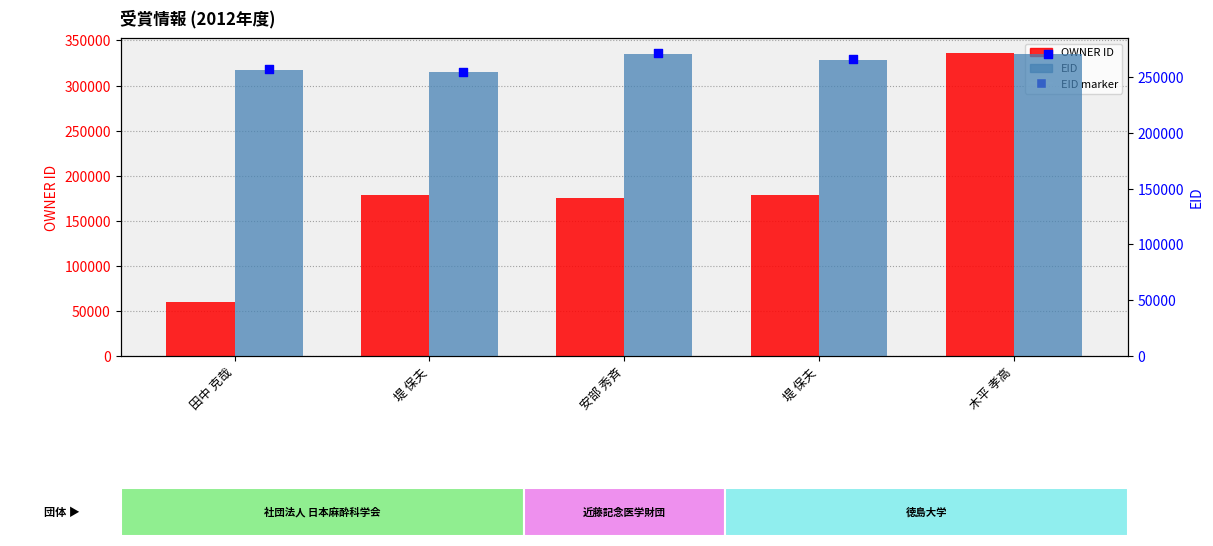

Is the value of EID marker at 安部 秀斉 greater than the value of OWNER at 田中 克哉?

Yes